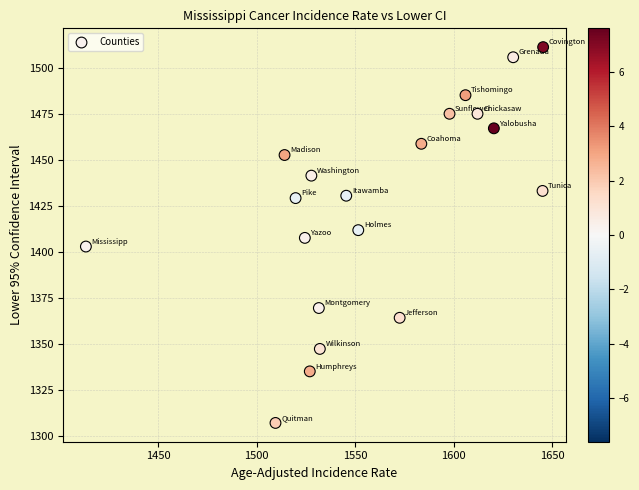

What is the range of Y values (max minus min)?

204.1